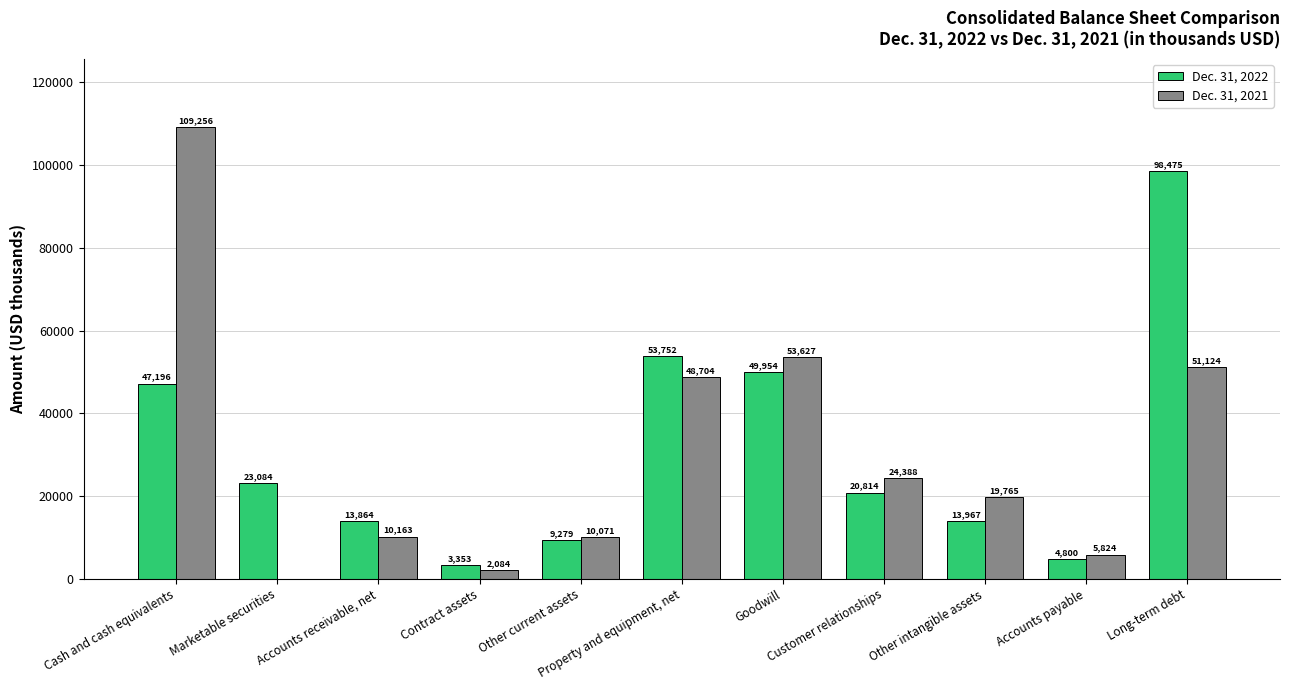

Is it true that Dec. 31, 2021 equals 24388 at Customer relationships?

True